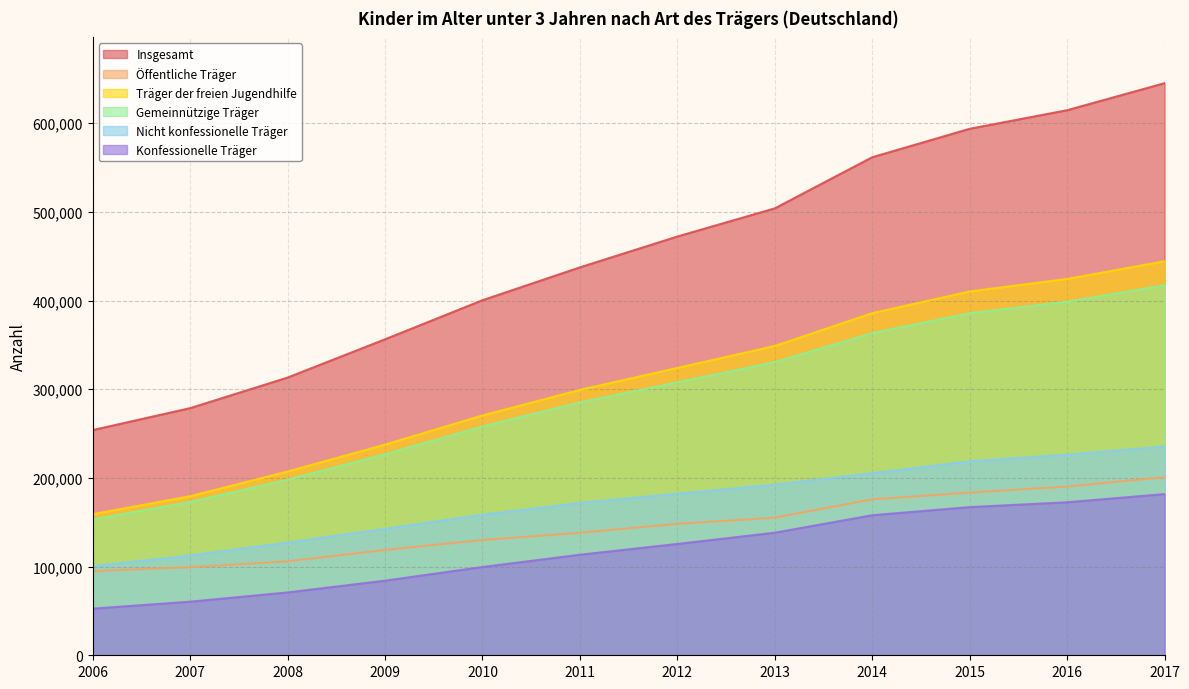

How many distinct data groups are displayed?

6